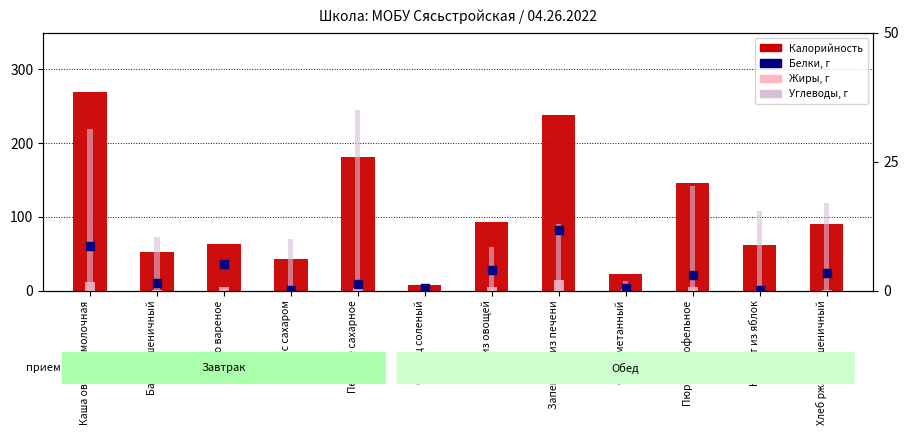

At which category is the sum across all series the highest?

Каша овсяная молочная